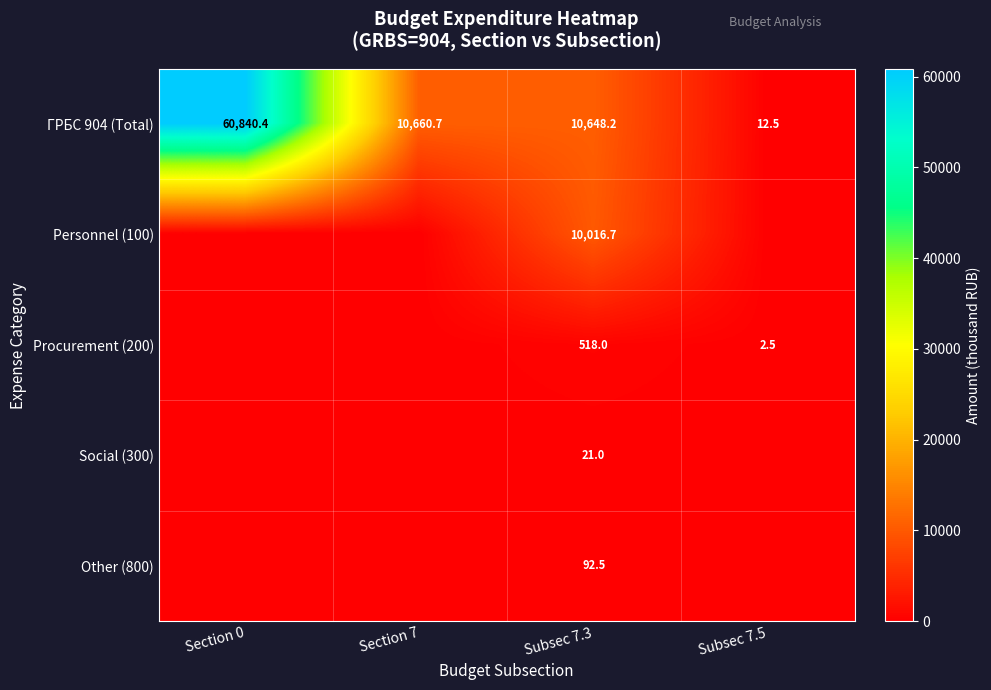

Rank the series at Subsec 7.3 from lowest to highest value.

Social (300), Other (800), Procurement (200), Personnel (100), ГРБС 904 (Total)